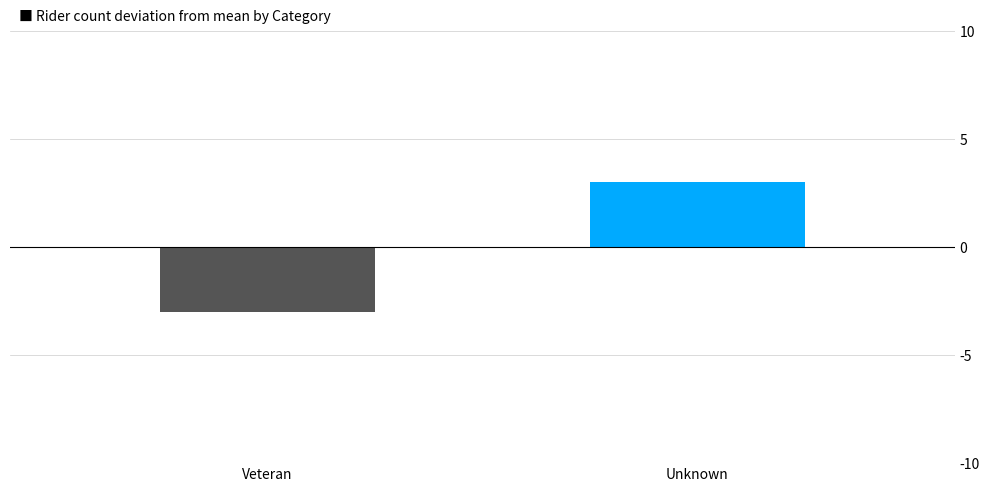

What is the difference between the maximum and minimum values?

6